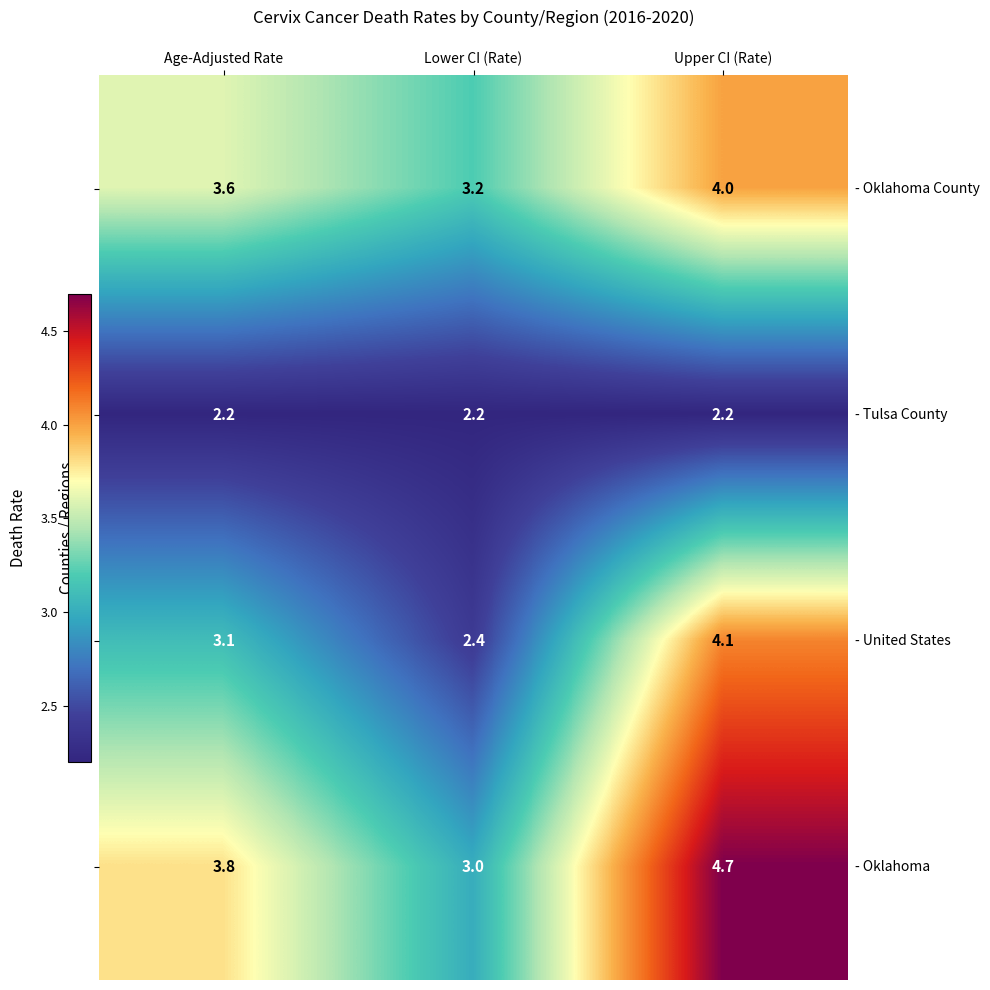

What is the spread (max minus min) of values at Age-Adjusted Rate?

1.6